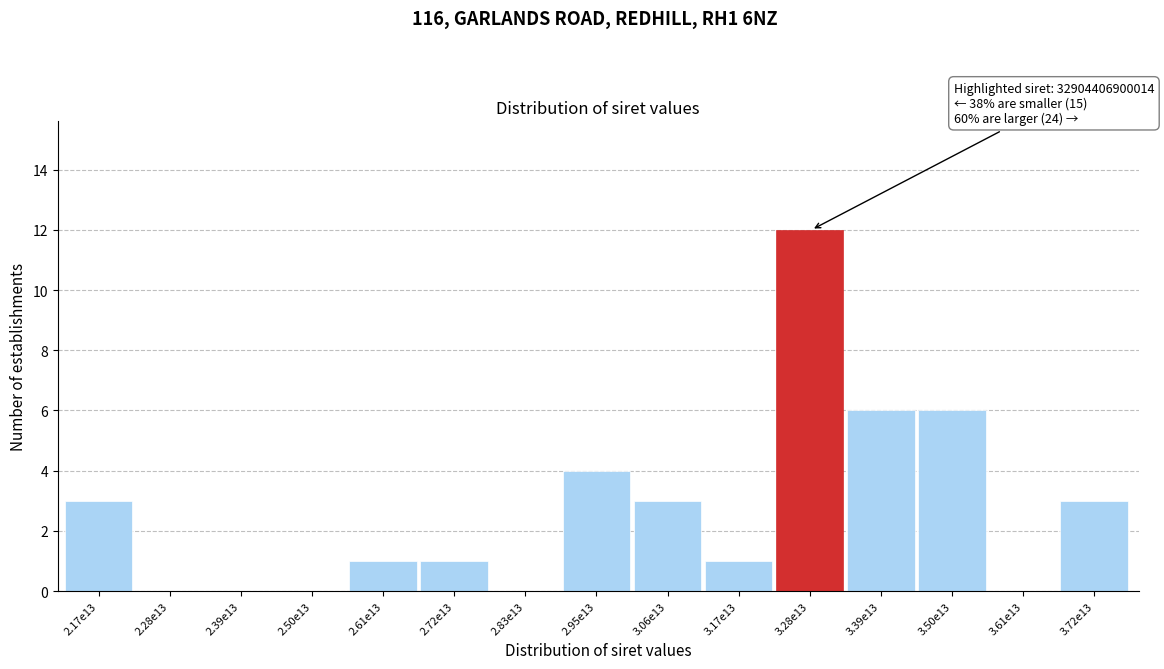

Reading left to right, list all the values displayed in this chart.

2.17e13=3	2.28e13=0	2.39e13=0	2.50e13=0	2.61e13=1	2.72e13=1	2.83e13=0	2.95e13=4	3.06e13=3	3.17e13=1	3.28e13=12	3.39e13=6	3.50e13=6	3.61e13=0	3.72e13=3